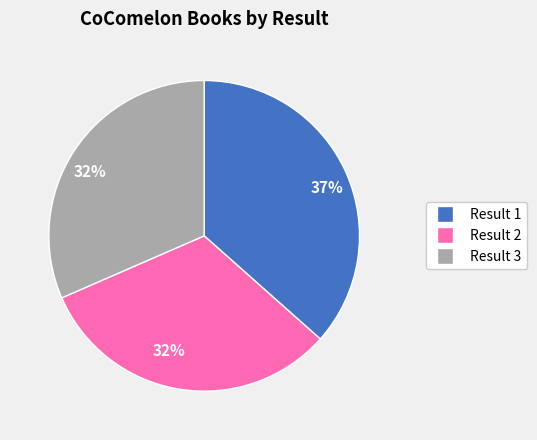

To the nearest percent, what is the average slice percentage?

33%